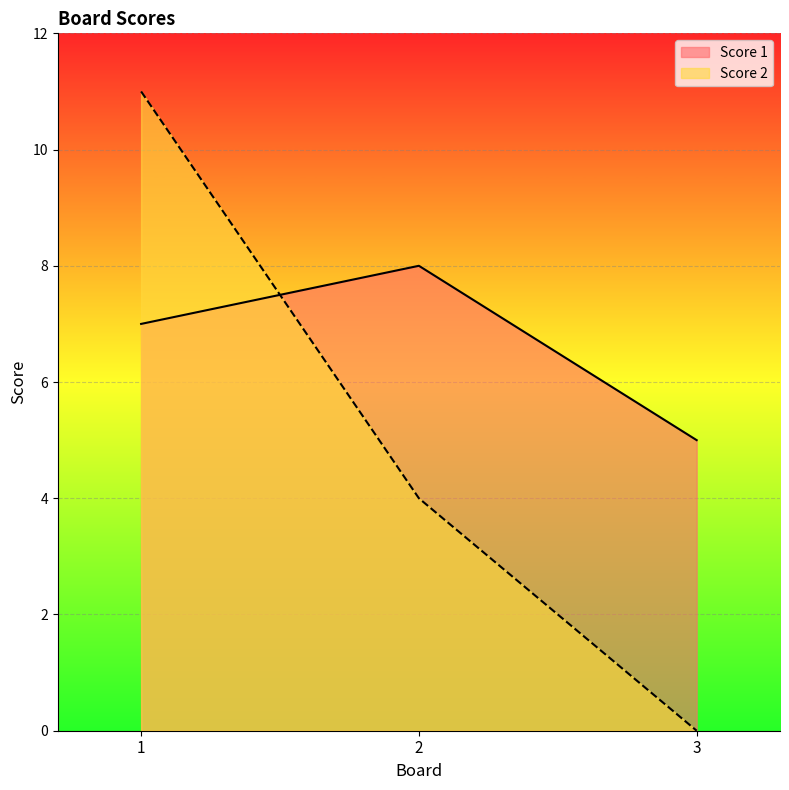

What is the value of the Score 2 point at the 1st from the left?

11